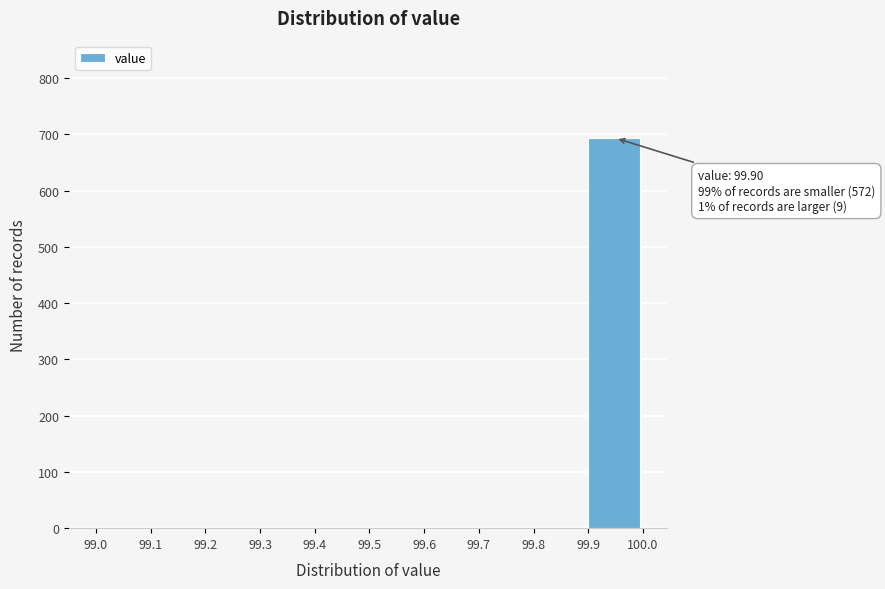

Over which range of the x-axis is the bar tallest?

99.9 to 100.0